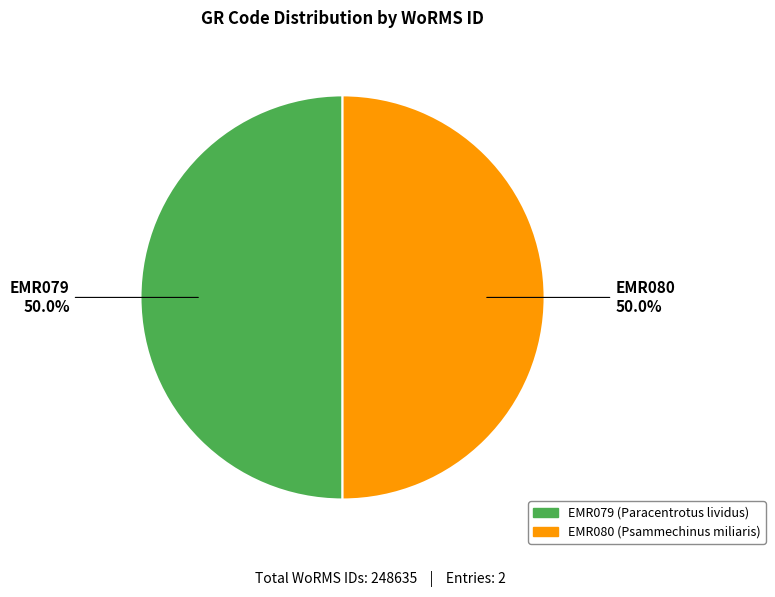

Approximately how many times larger is the value at EMR080 compared to EMR079?

1.0